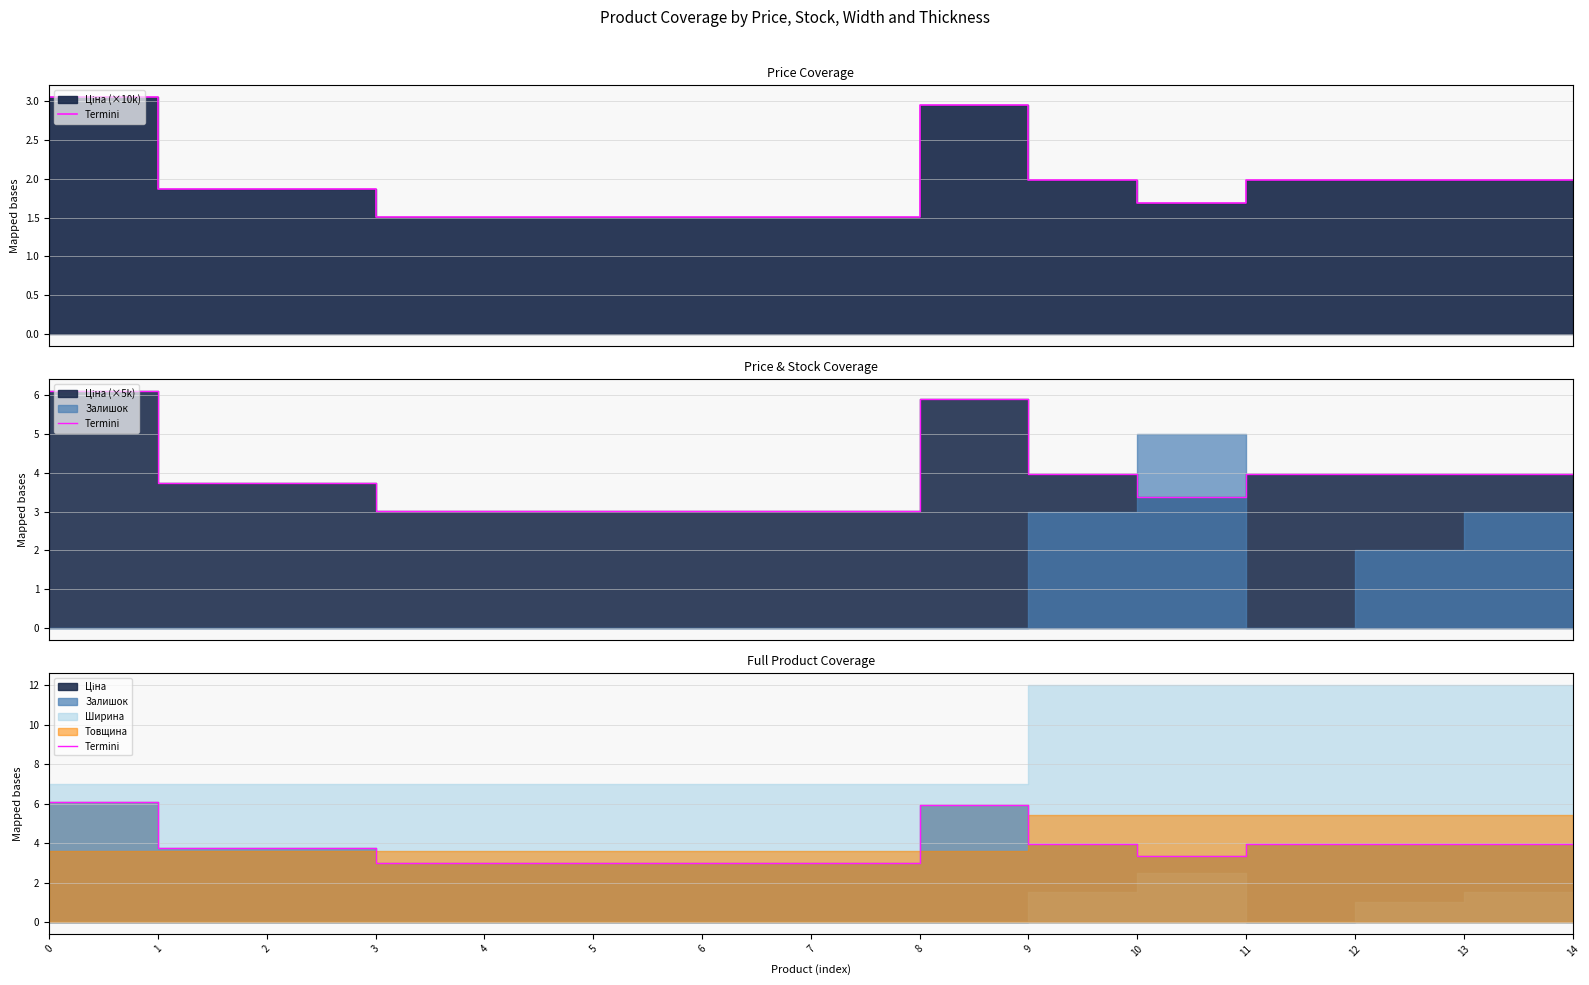

Between 7 and 6, which is larger?

7